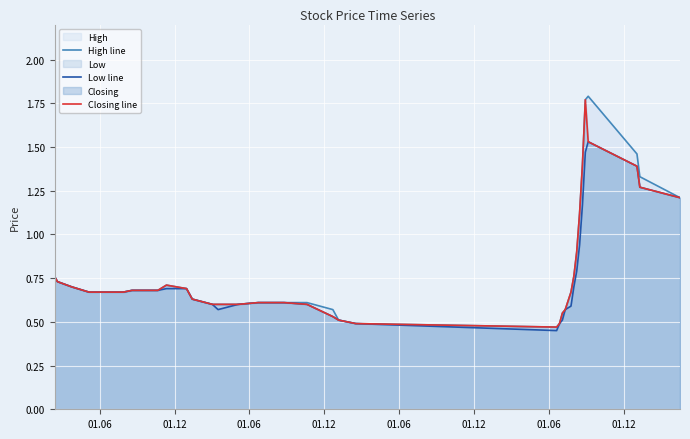

Which series has the largest total across all categories?

High line